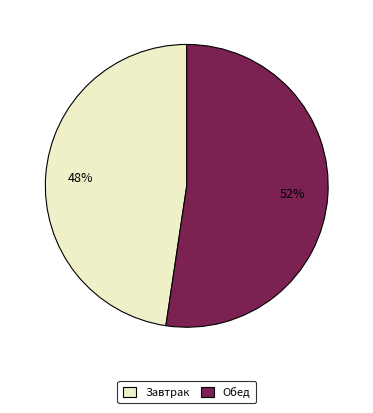

To the nearest percent, what is the combined percentage of Завтрак and Обед?

100%